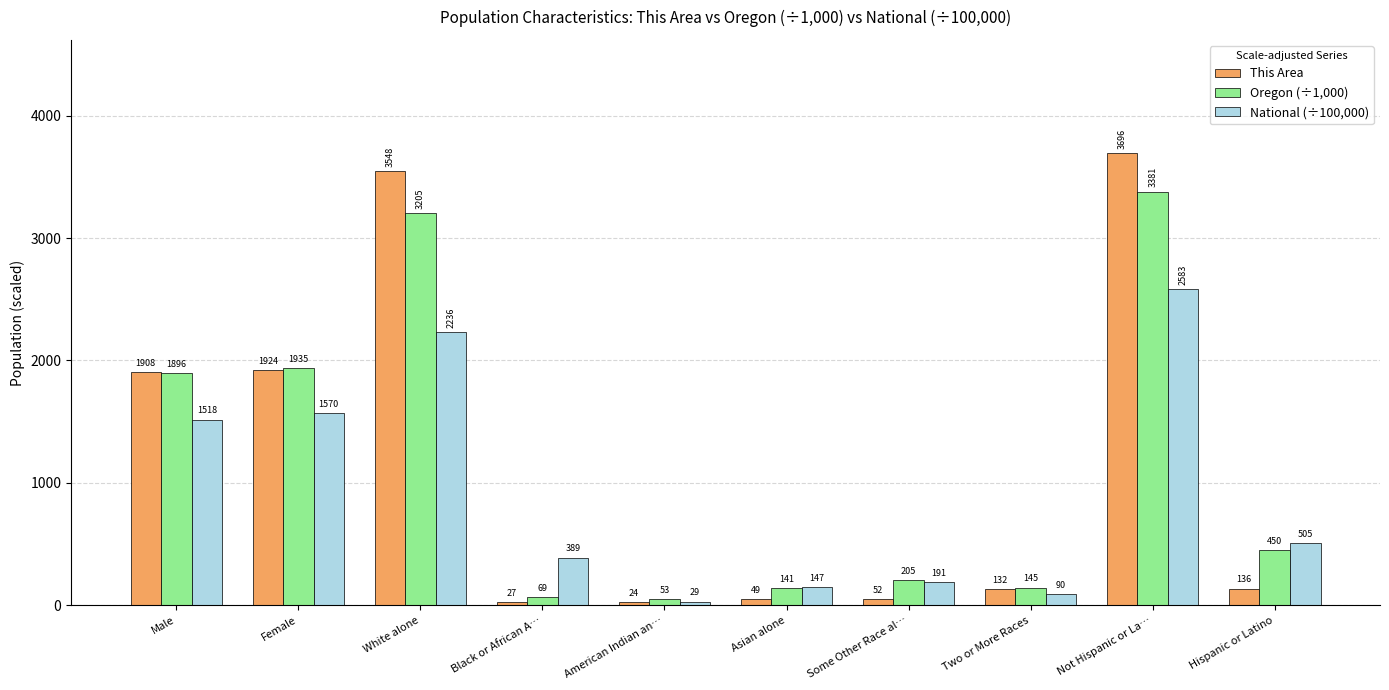

How many series are shown in this chart?

3